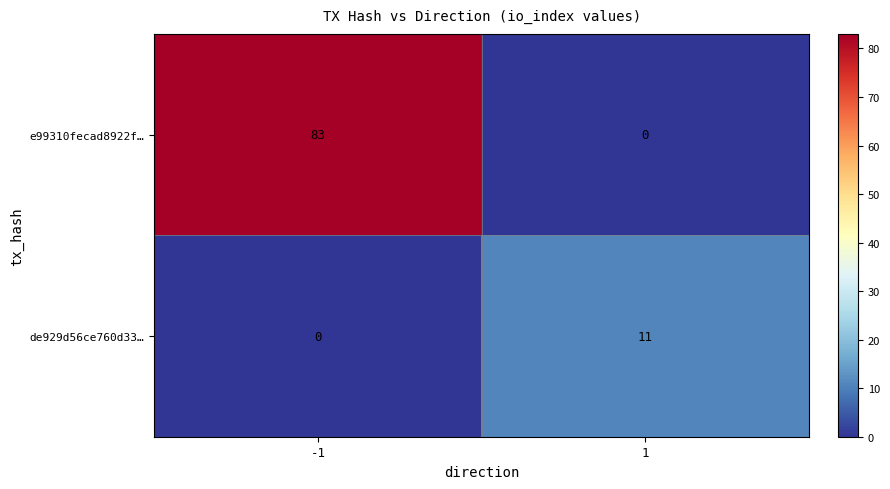

How many categories are shown in the chart?

2